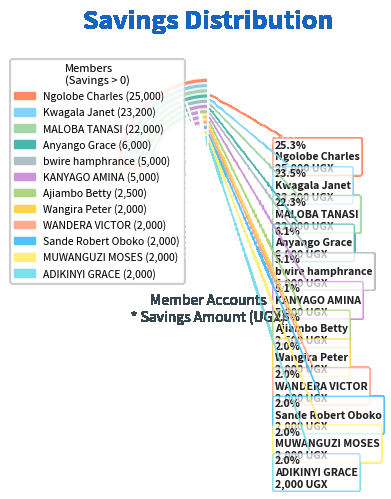

How much of the chart is everything except Ajiambo Betty?

97.5%